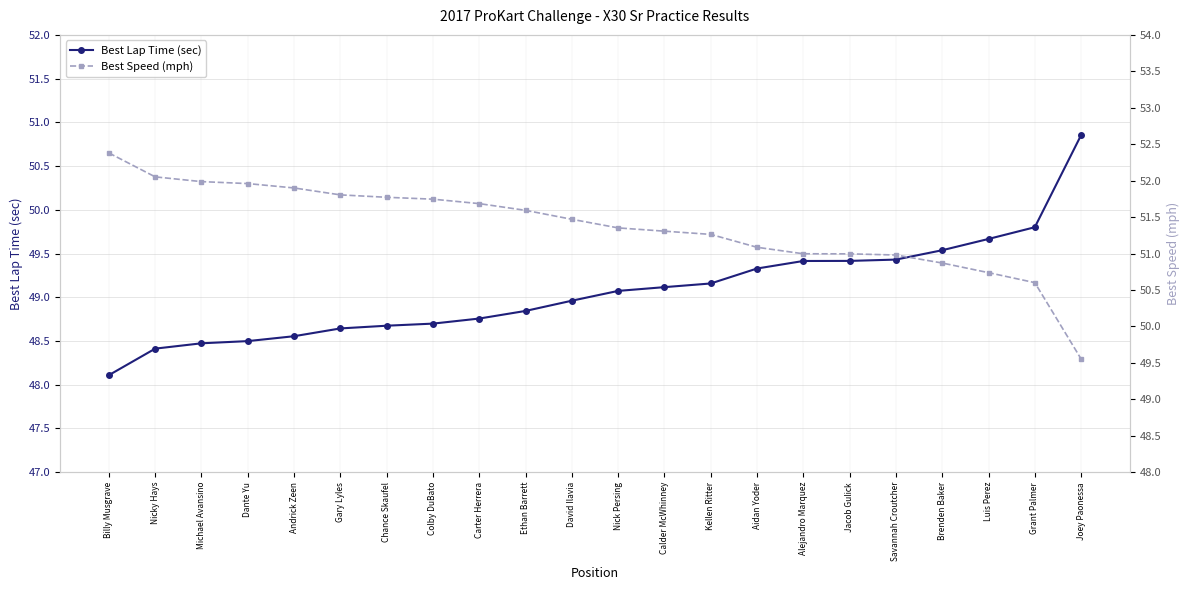

Which series has the largest range (max minus min)?

Best Speed (mph)